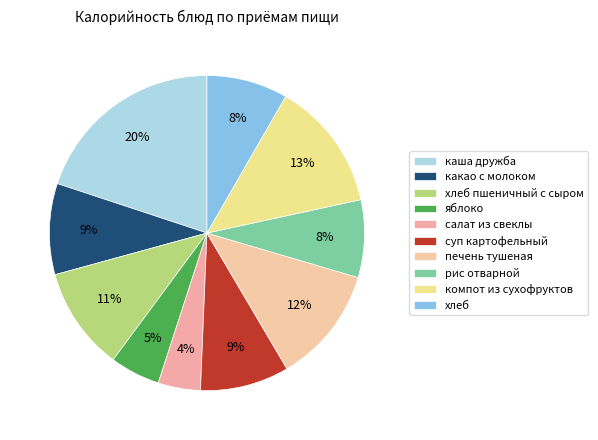

Does any single category account for the majority?

No